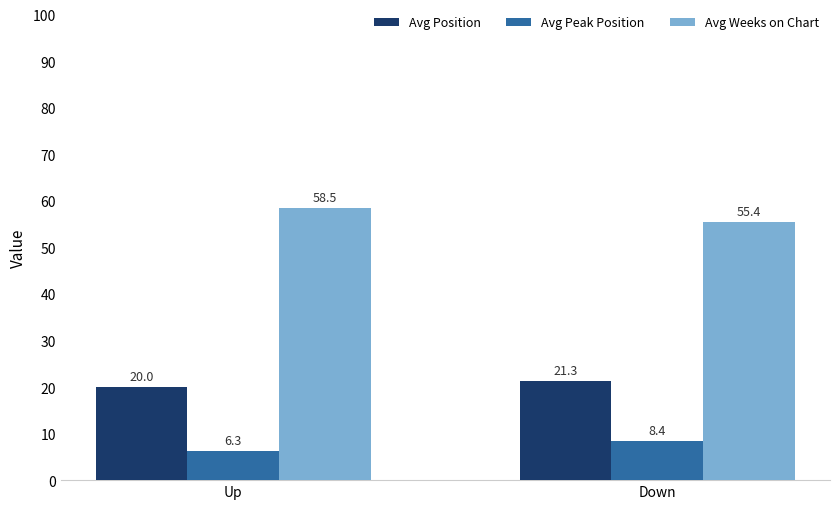

Rank the series by their average value, from lowest to highest.

Avg Peak Position, Avg Position, Avg Weeks on Chart